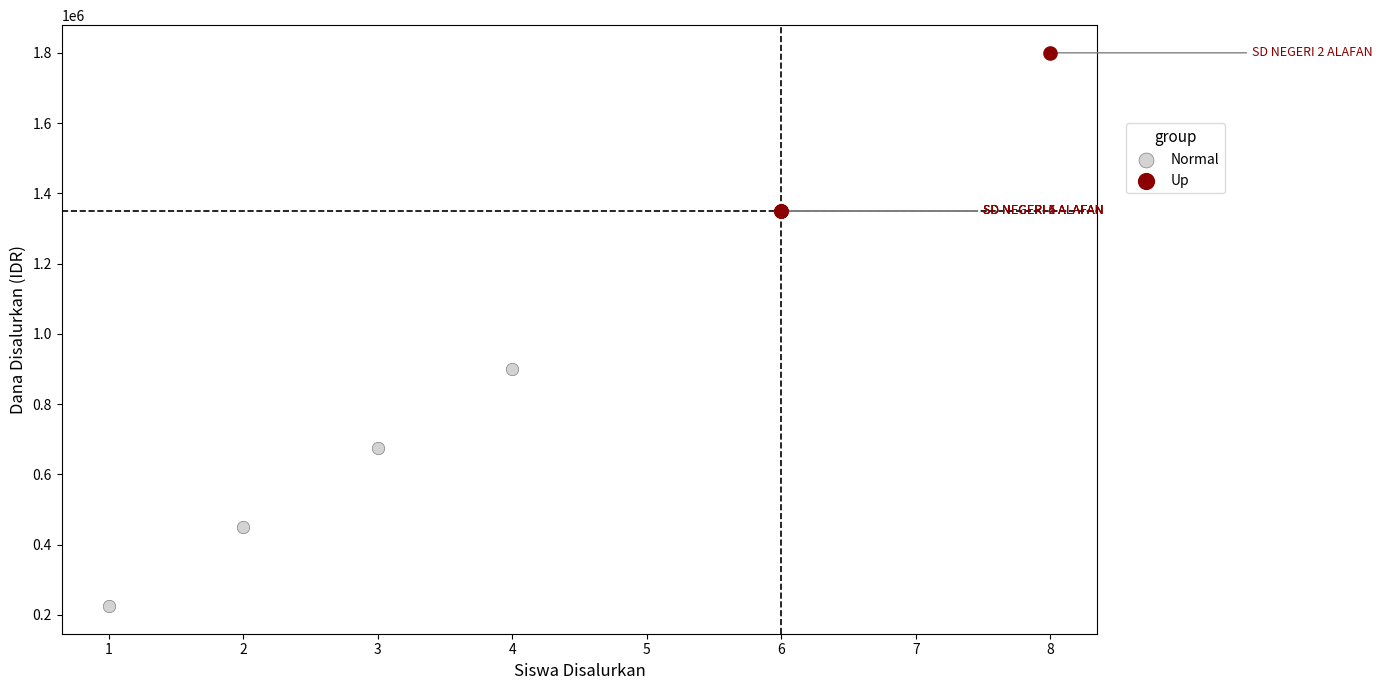

Which series has the largest Y range (max minus min)?

Normal